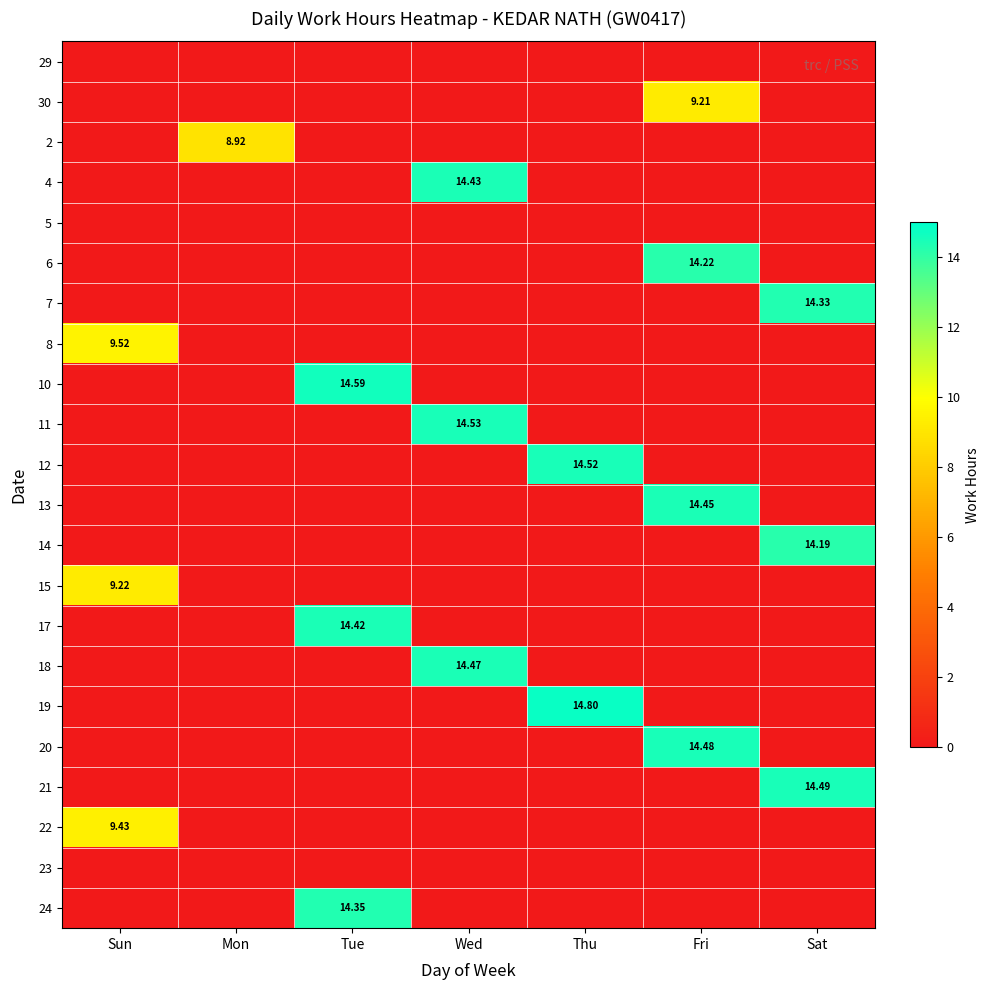

At which category is the sum across all series the highest?

Fri